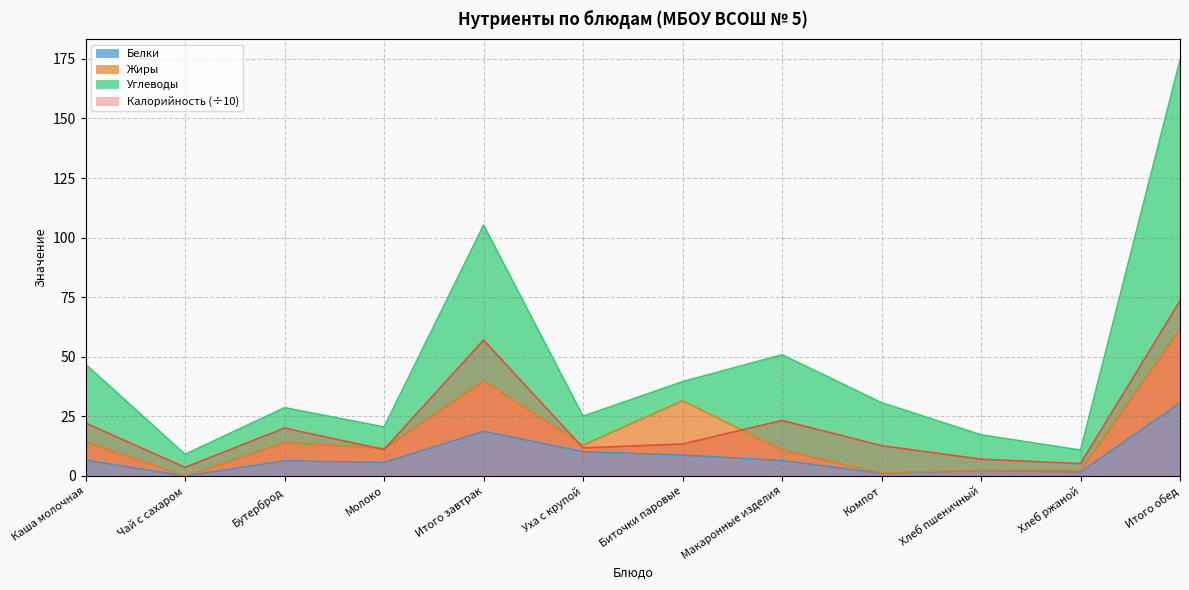

What is the sum of the Калорийность values at Компот and Хлеб ржаной?

17.9